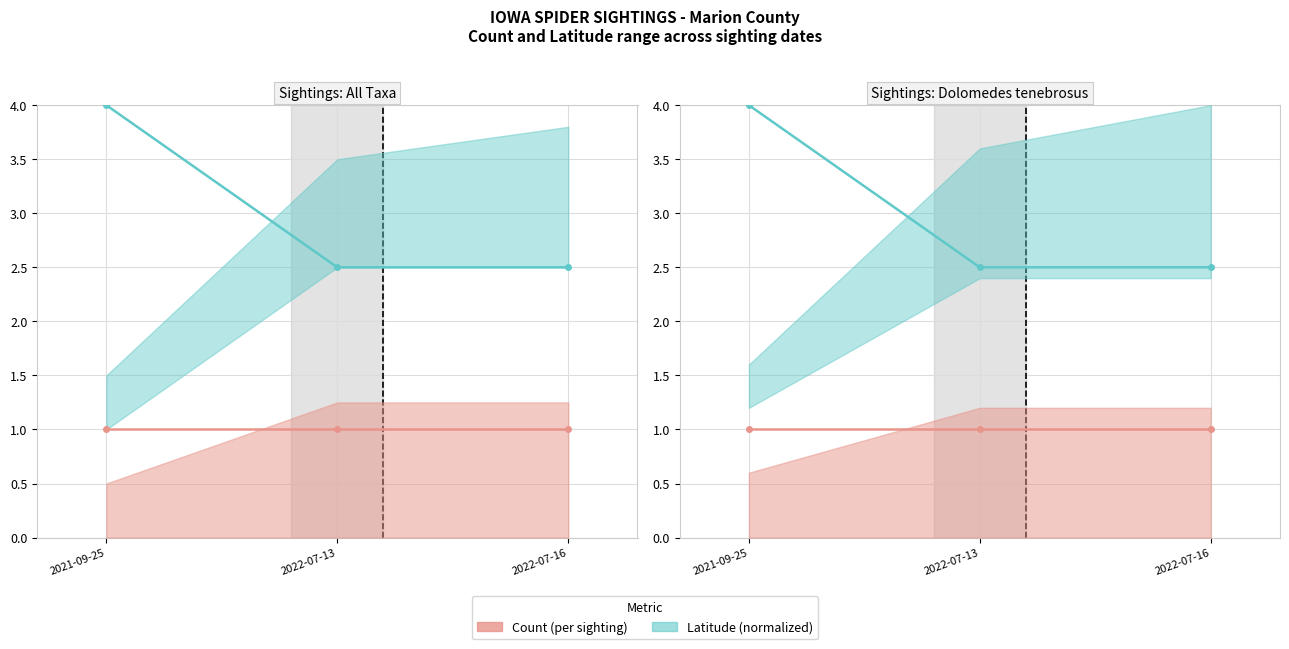

The Latitude line series shows 2.5 at 2022-07-16. True or false?

True